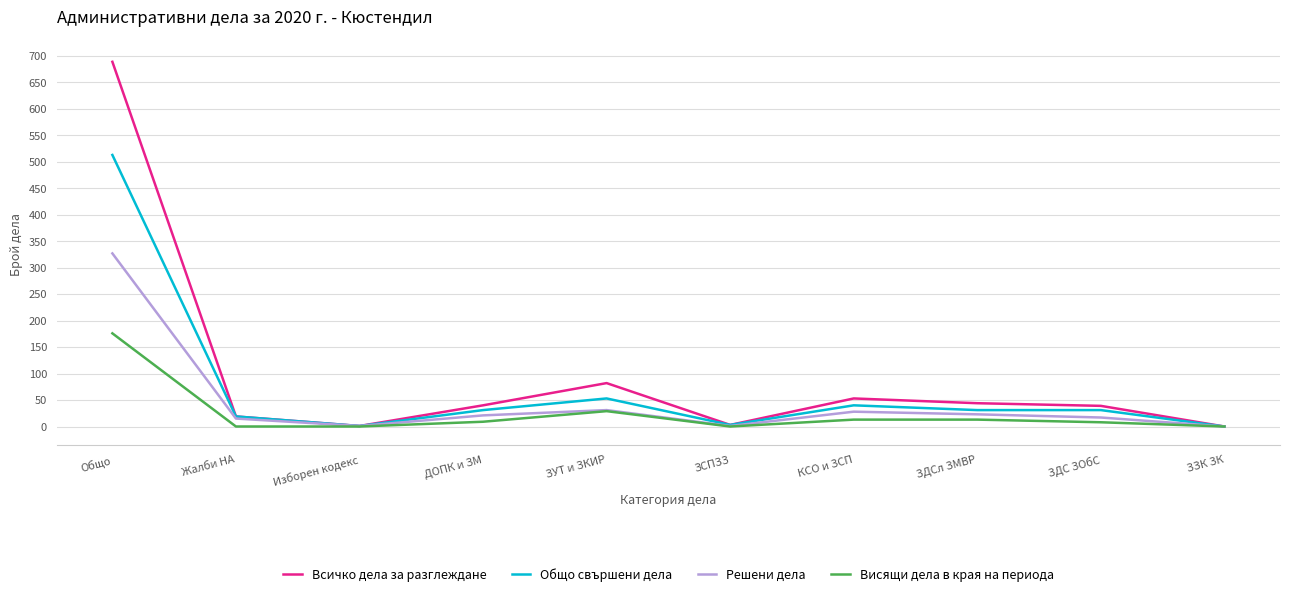

True or false: Решени дела has a value of 17 at ЗДС ЗОбС.

True